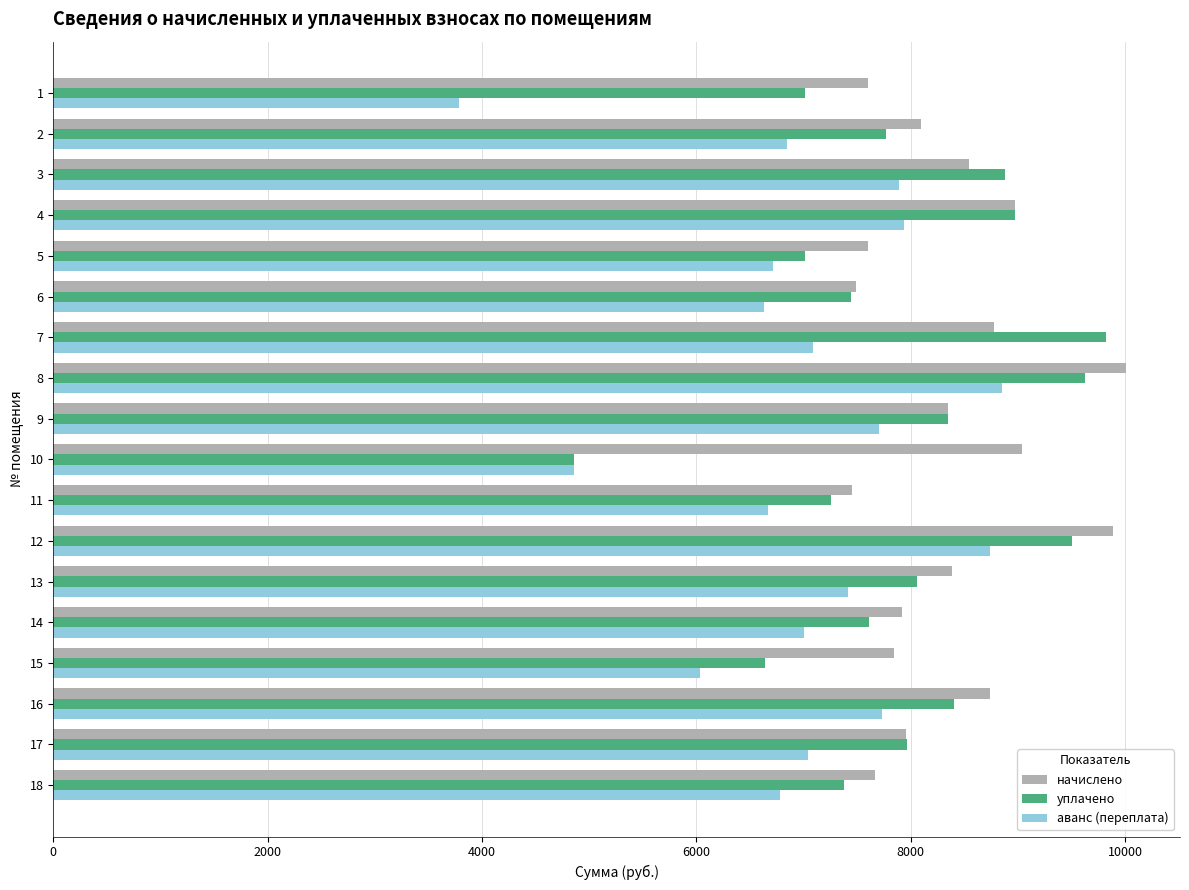

What is the difference between the second highest and minimum values in the начислено series?

2431.7